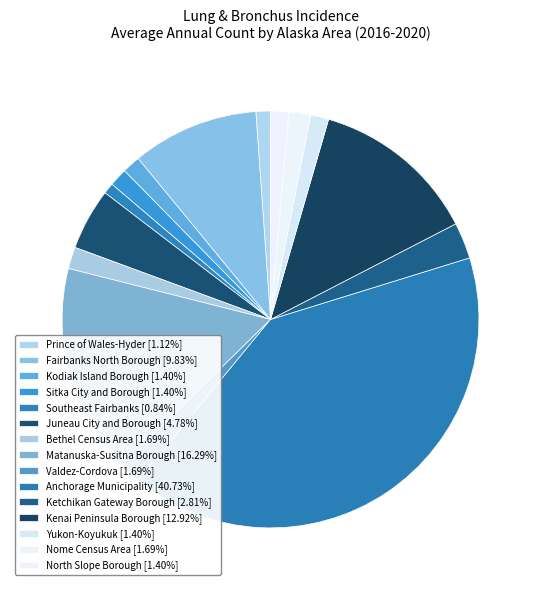

Which category has the smallest portion of the pie?

Southeast Fairbanks